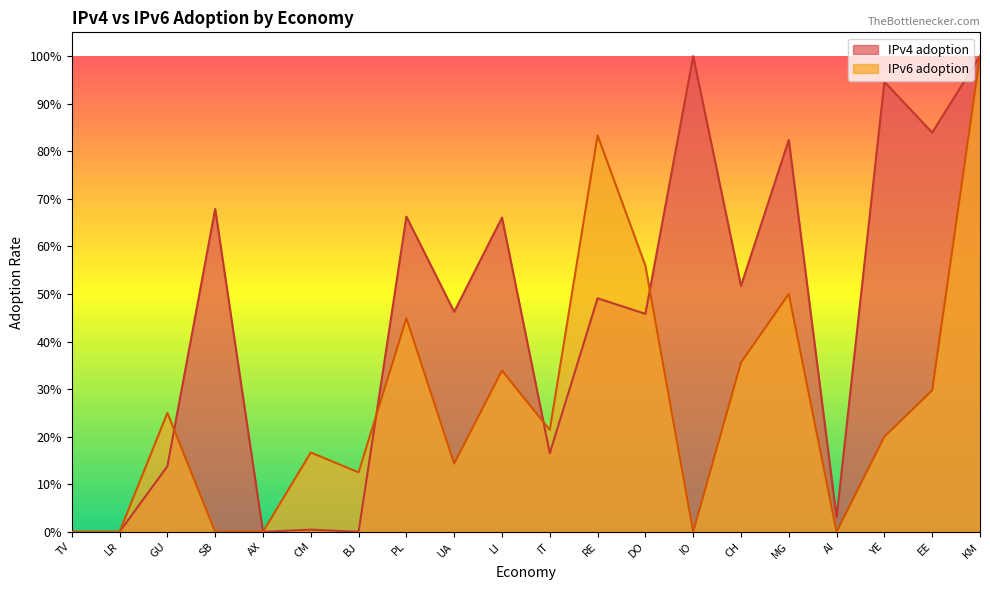

Which category has the lowest value across all series?

TV